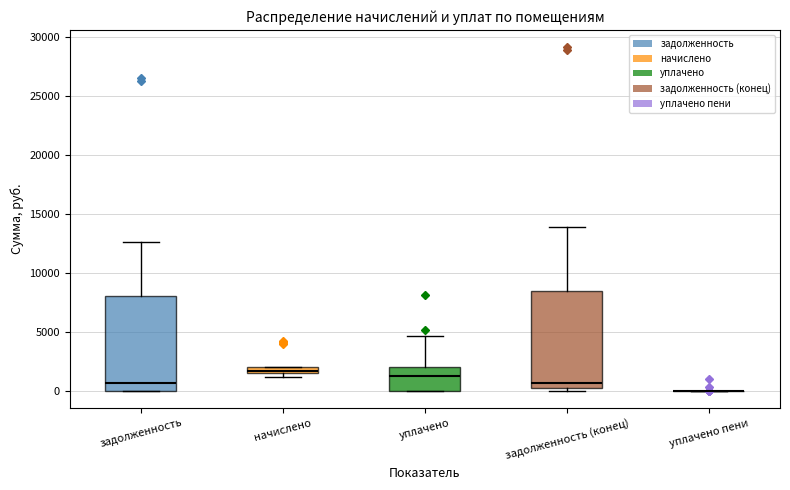

Where is the lower edge of the box for задолженность on the y-axis? The values are not printed on the chart, so give them approximately, as read against the axis.

0